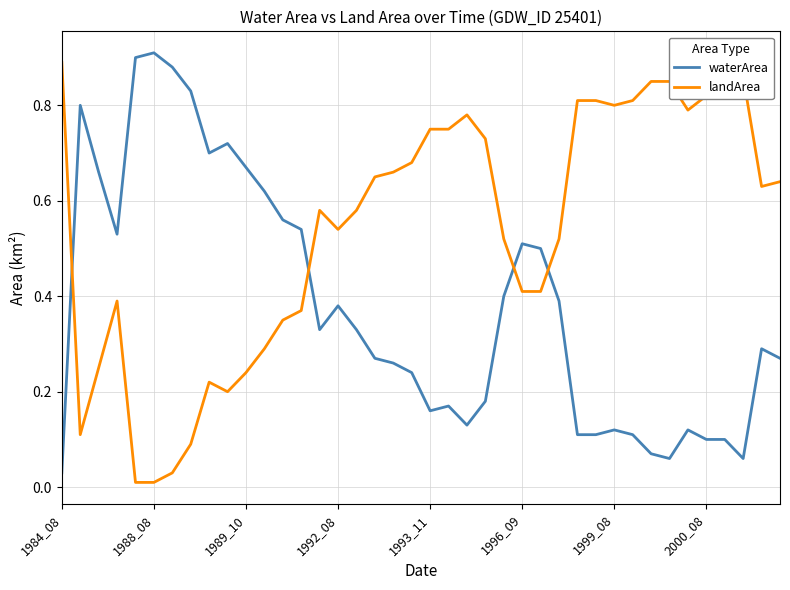

Which series has the largest total across all categories?

landArea